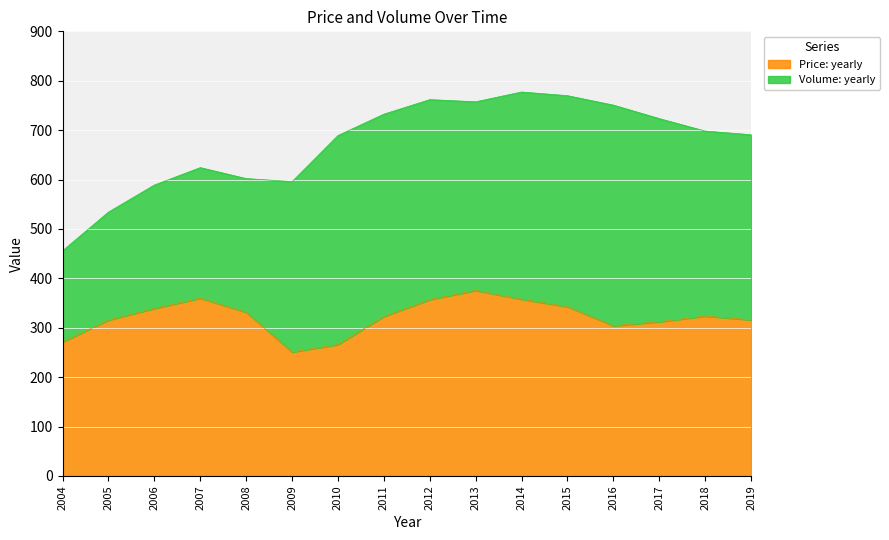

Count the number of values greater than 323.

8